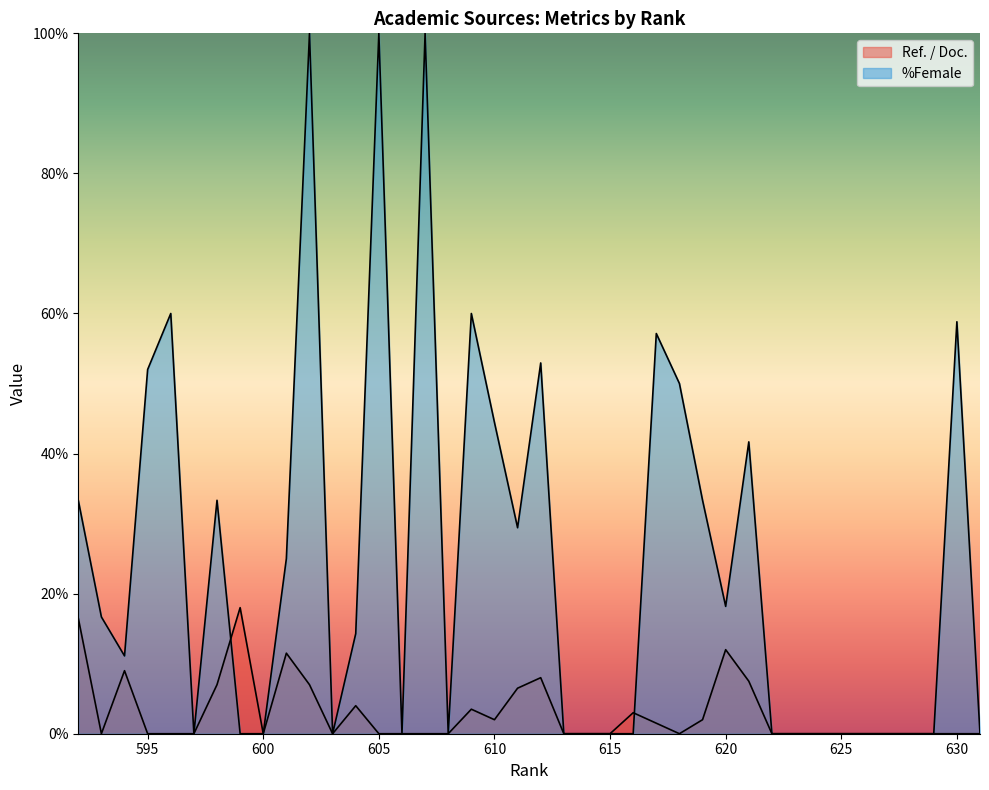

Does the chart display data point markers on the line(s)?

No